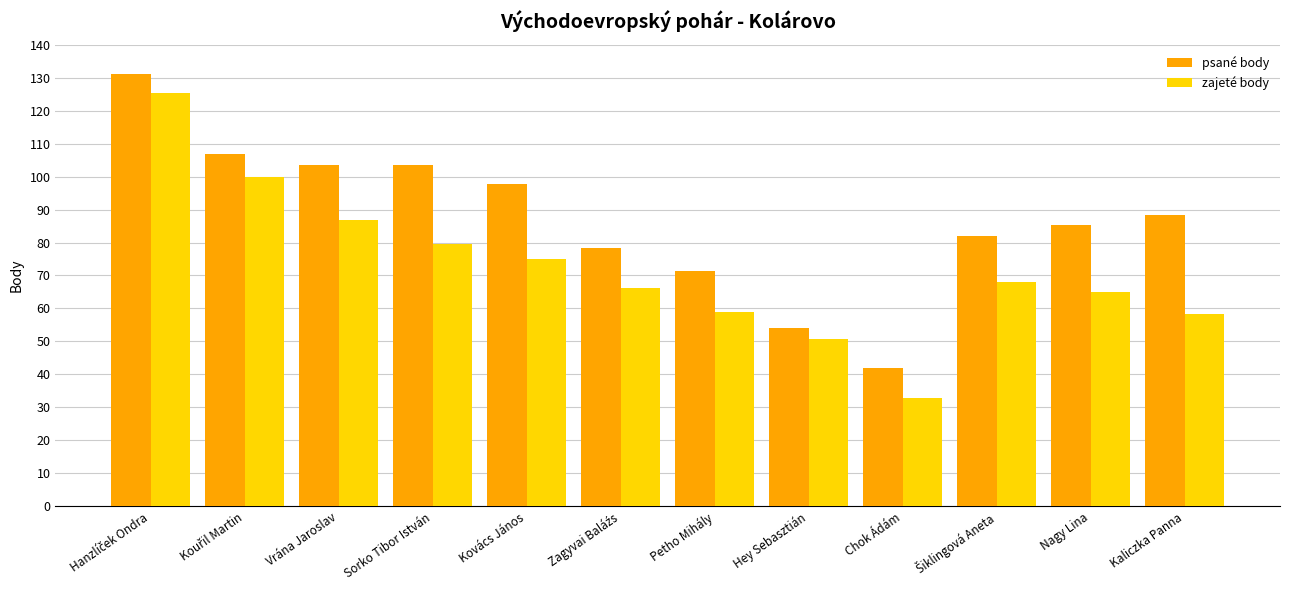

What are all the series names shown in the legend?

psané body, zajeté body